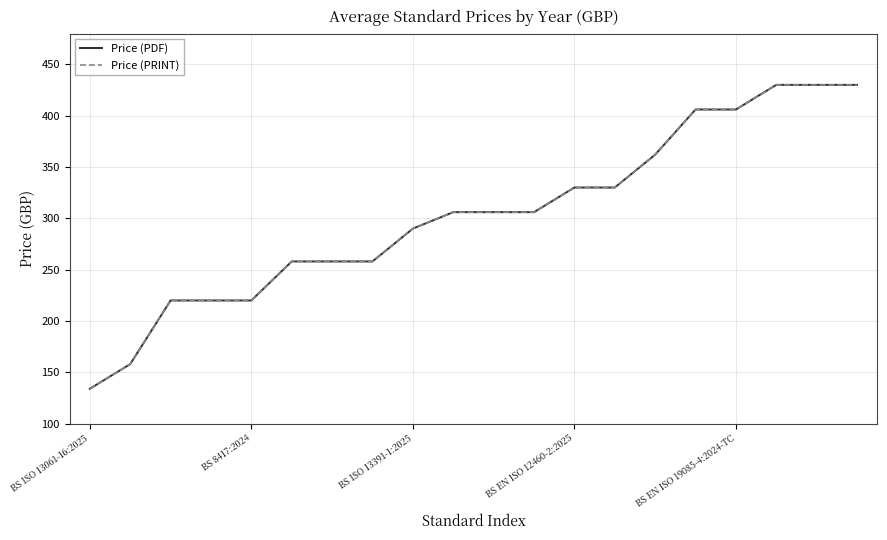

Does the chart display data point markers on the line(s)?

No